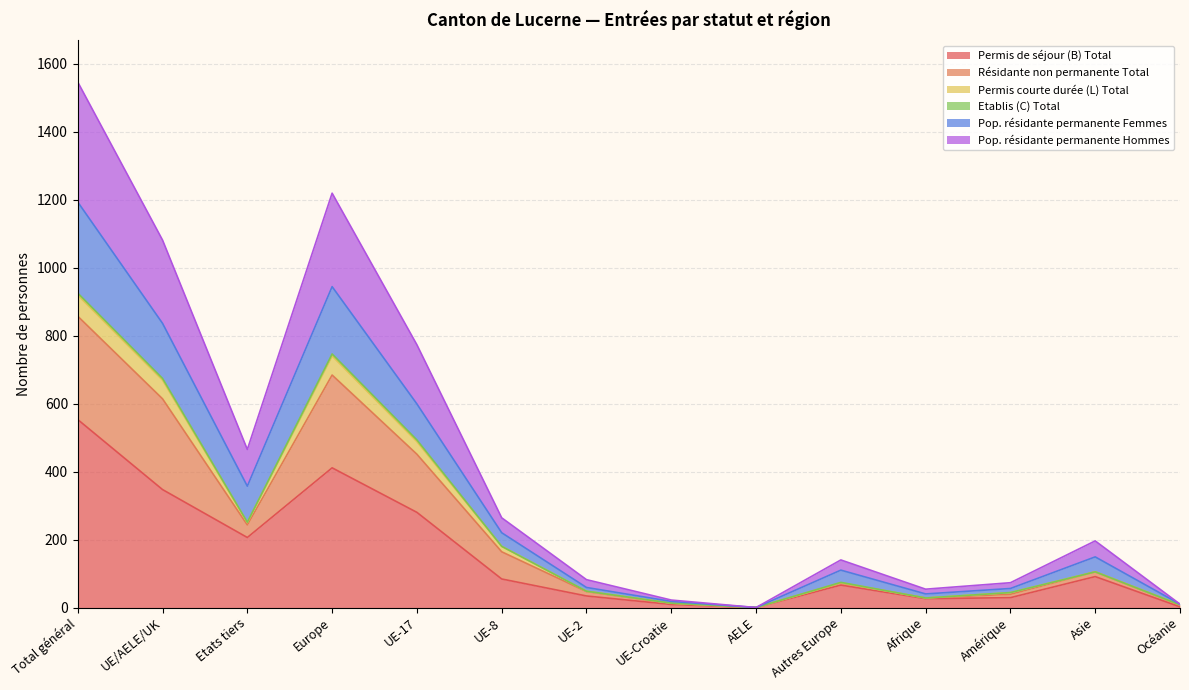

The value of Permis de séjour (B) Total at UE/AELE/UK is 347. True or false?

True